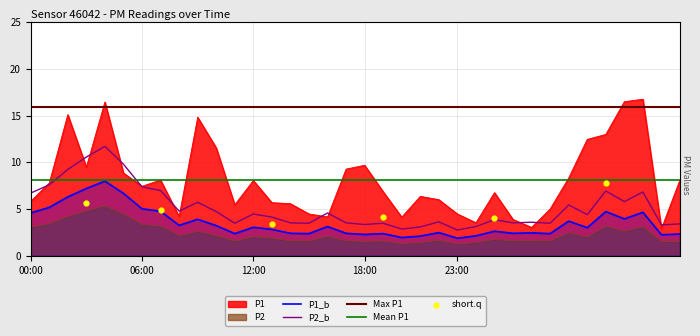

What is the total value across all series at 12:00?

24.5